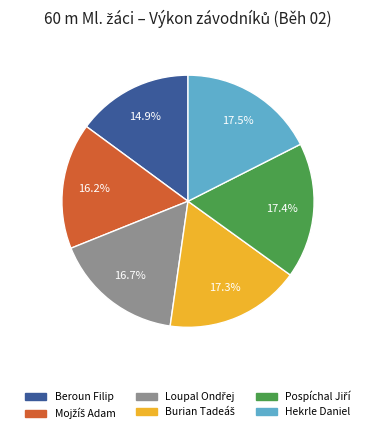

Is there a majority slice in this chart?

No